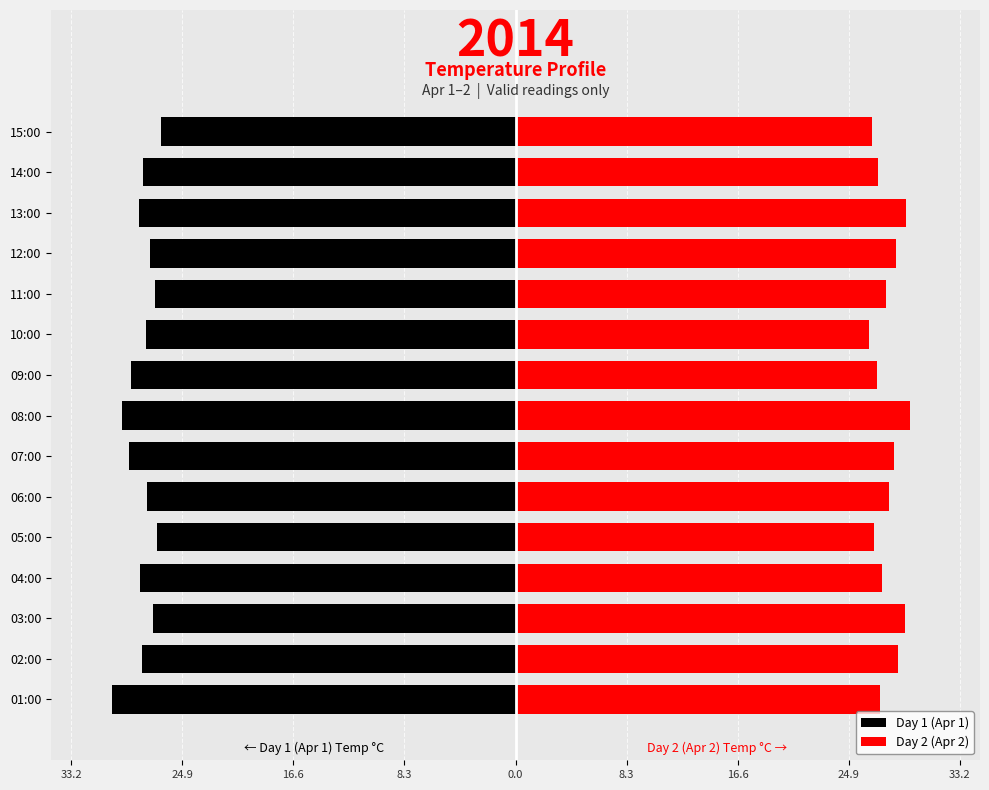

The value of Day 1 (Apr 1) at 10:00 is -12.5. True or false?

False